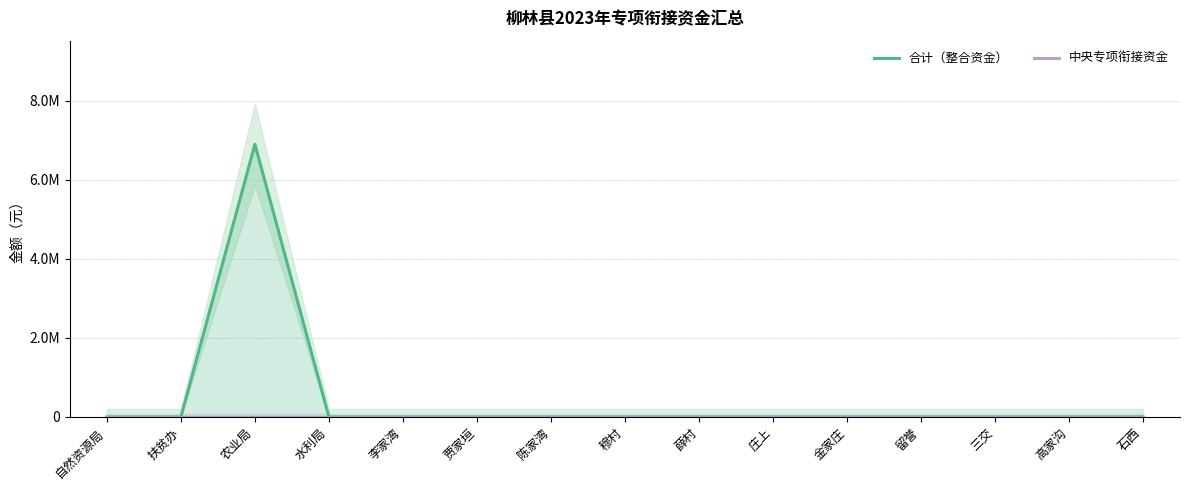

Reading left to right, extract all data points from this chart.

合计（整合资金）: 自然资源局=0	扶贫办=0	农业局=6900000	水利局=0	李家湾=0	贾家垣=0	陈家湾=0	穆村=0	薛村=0	庄上=0	金家庄=0	留誉=0	三交=0	高家沟=0	石西=0
中央专项衔接资金: 自然资源局=0	扶贫办=0	农业局=0	水利局=0	李家湾=0	贾家垣=0	陈家湾=0	穆村=0	薛村=0	庄上=0	金家庄=0	留誉=0	三交=0	高家沟=0	石西=0